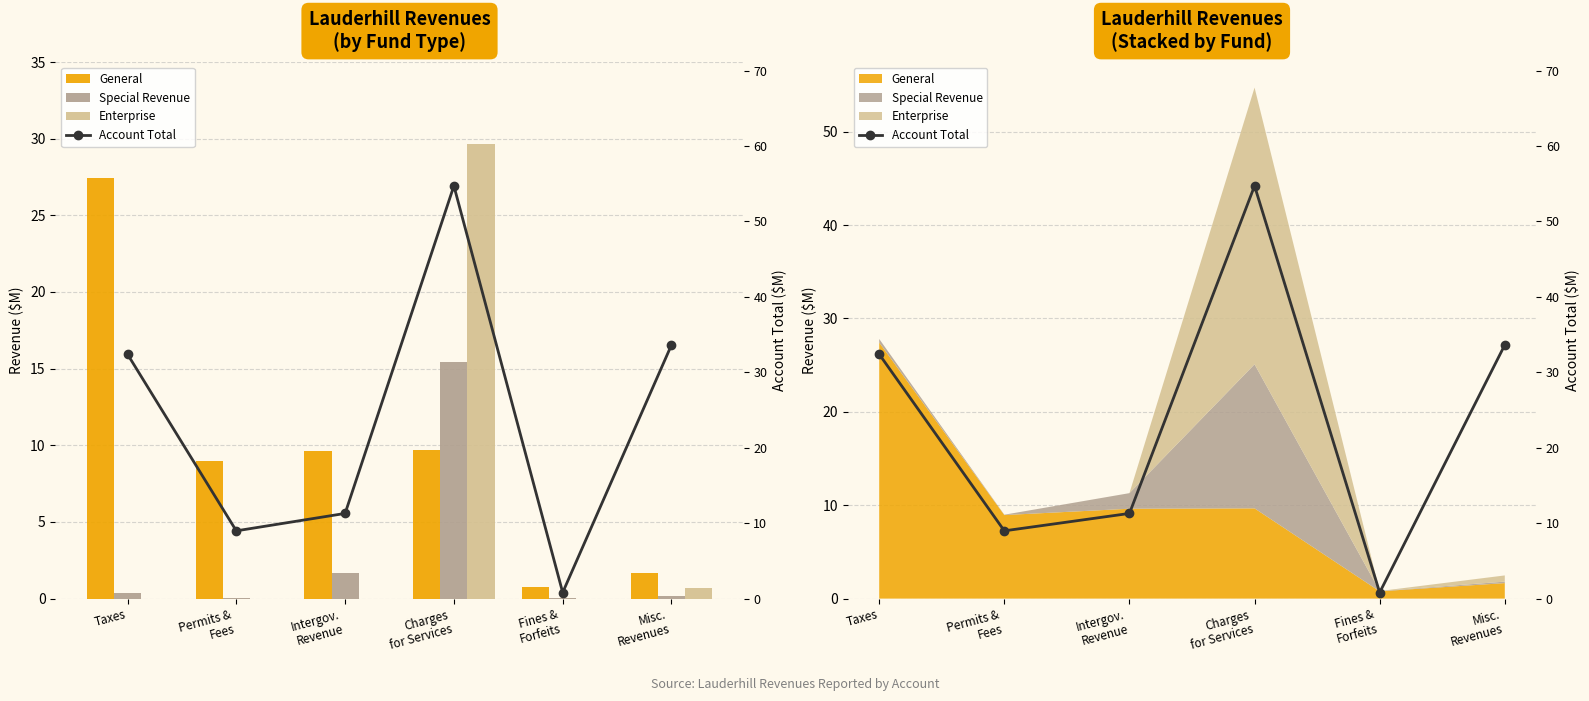

What is the lowest value of the General series?

0.8